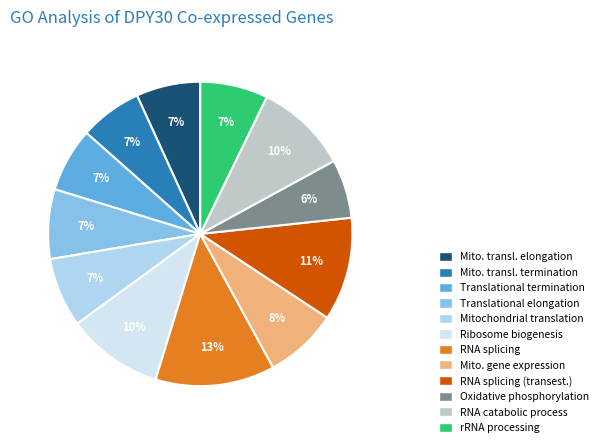

How many slices are in this pie chart?

12